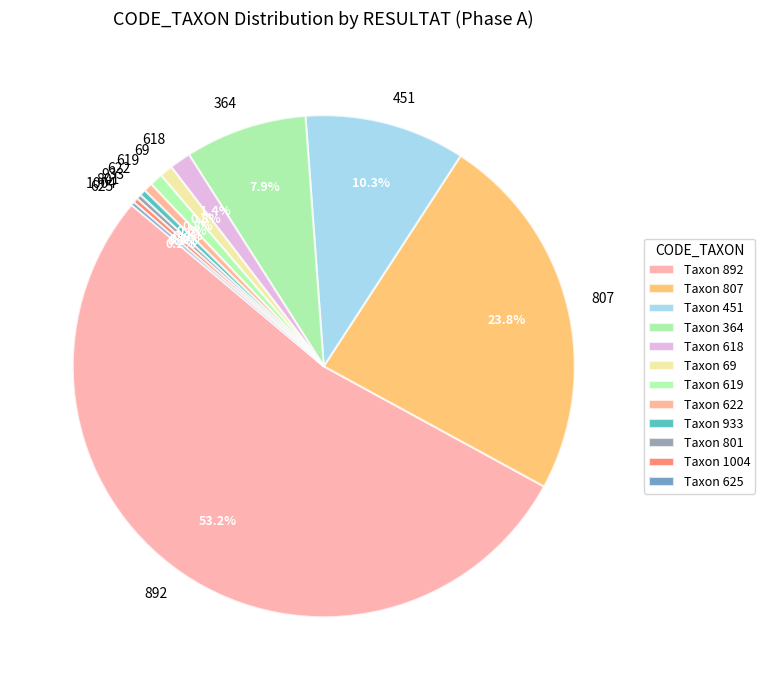

Combined, do 364 and 618 account for over 50%?

No